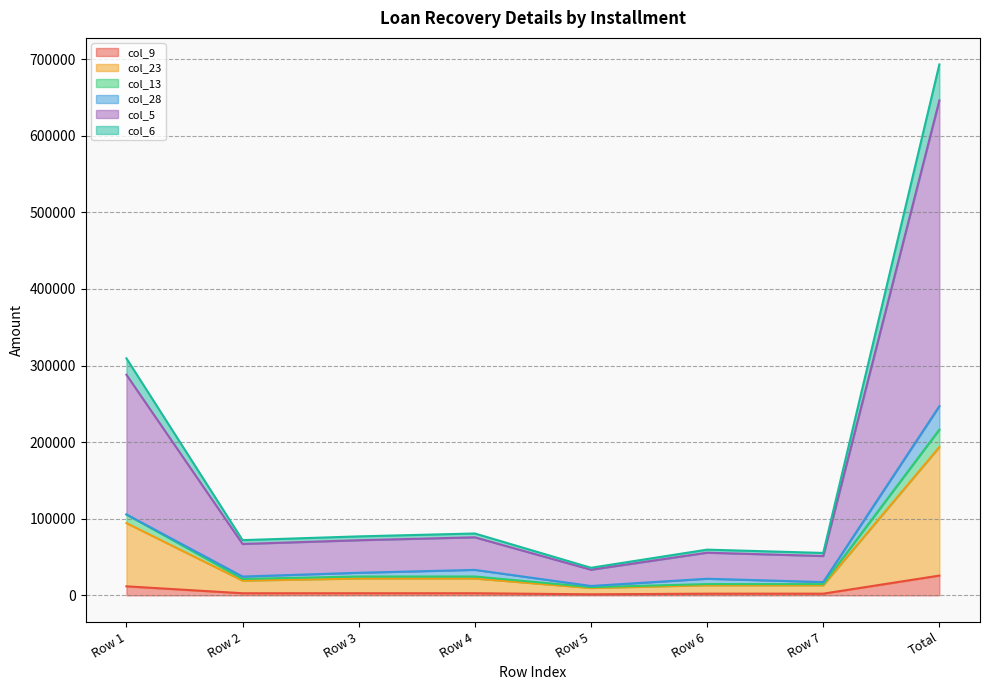

True or false: col_23 and col_5 cross at least once.

False